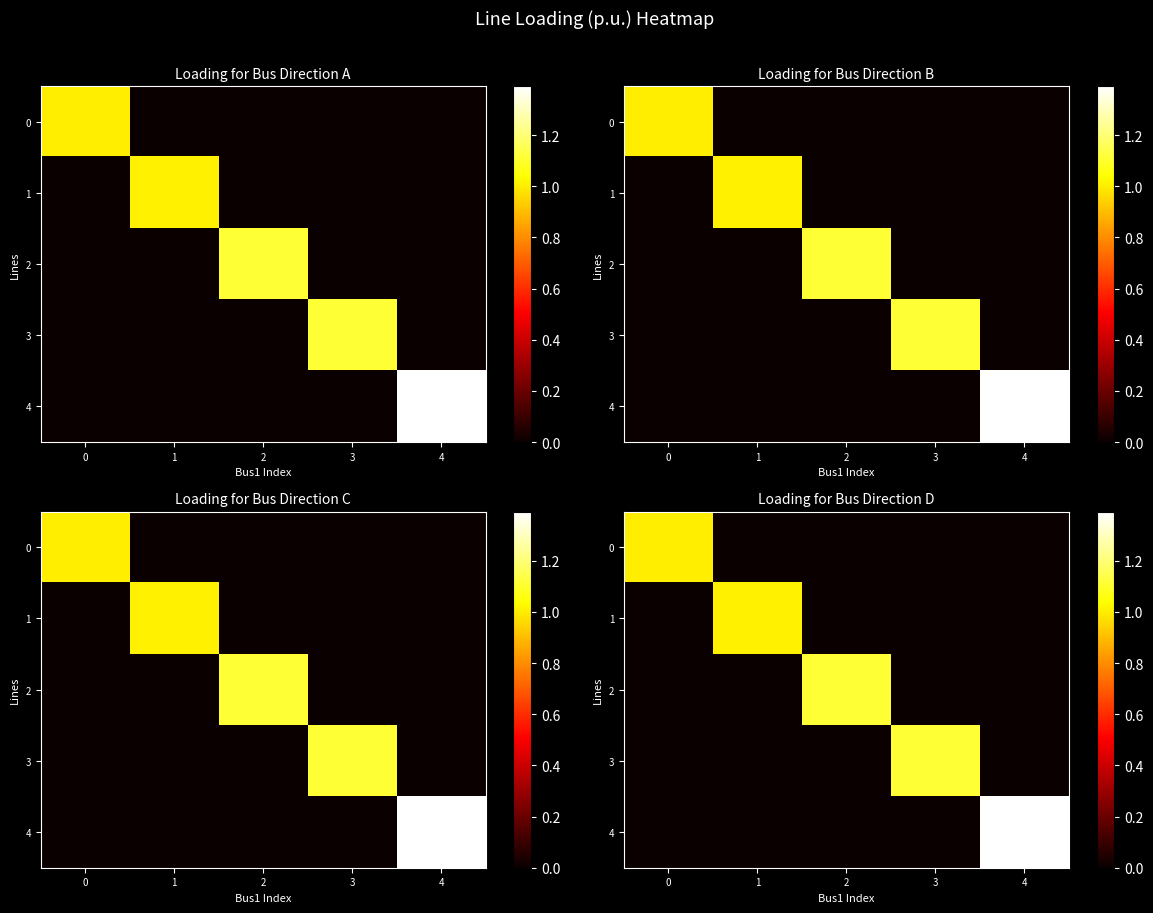

How many categories are shown in the chart?

5